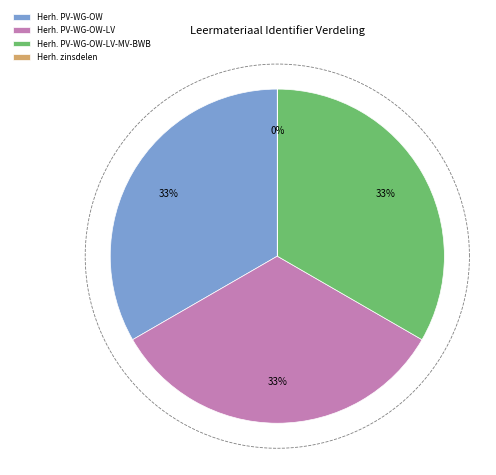

Count the number of slices in the pie.

4